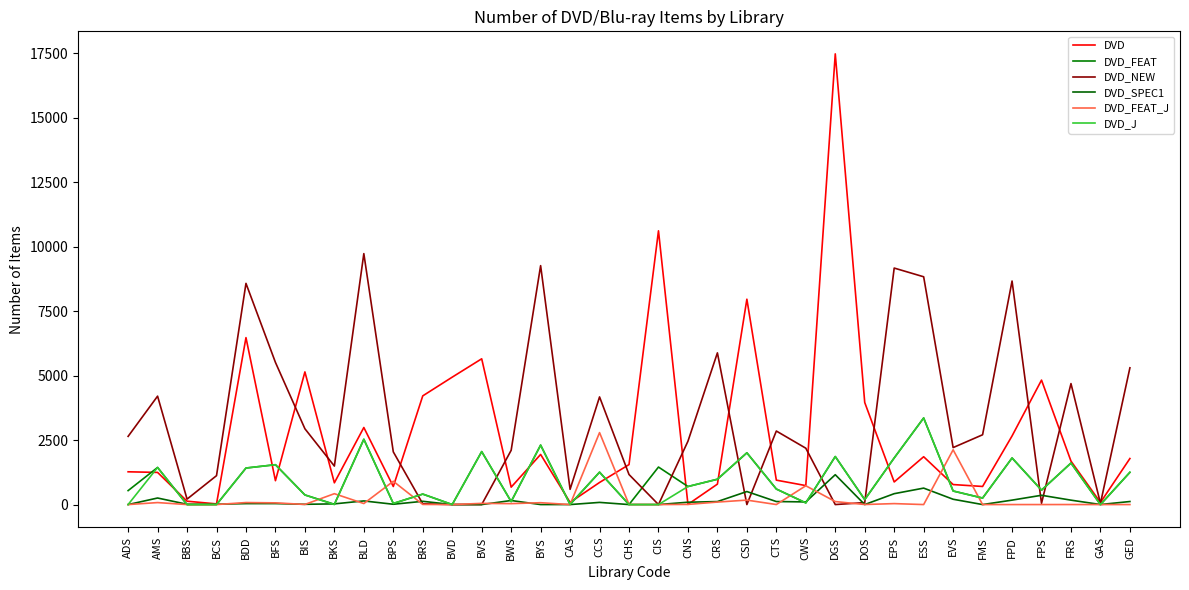

What is the label of the 15th point from the left?

BYS